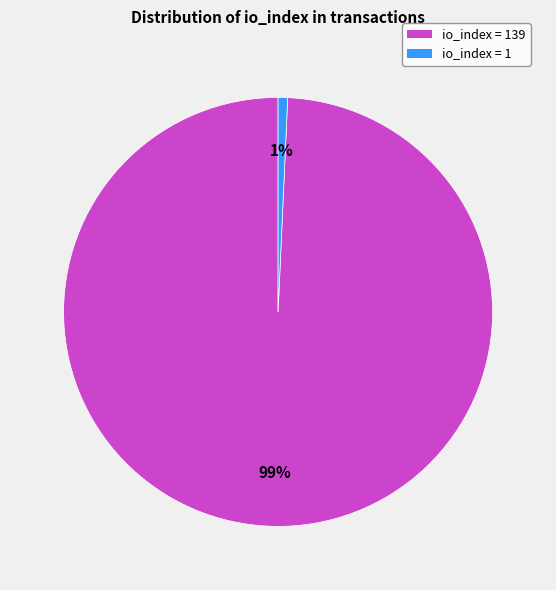

Does any single category account for the majority?

Yes